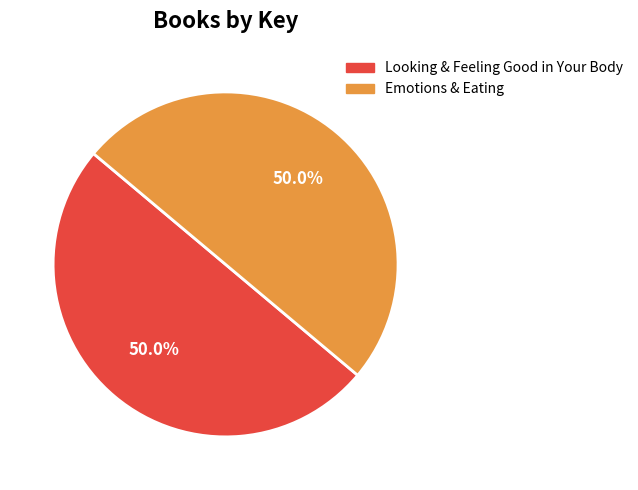

Approximately how many times larger is the value at Emotions & Eating compared to Looking & Feeling Good in Your Body?

1.0